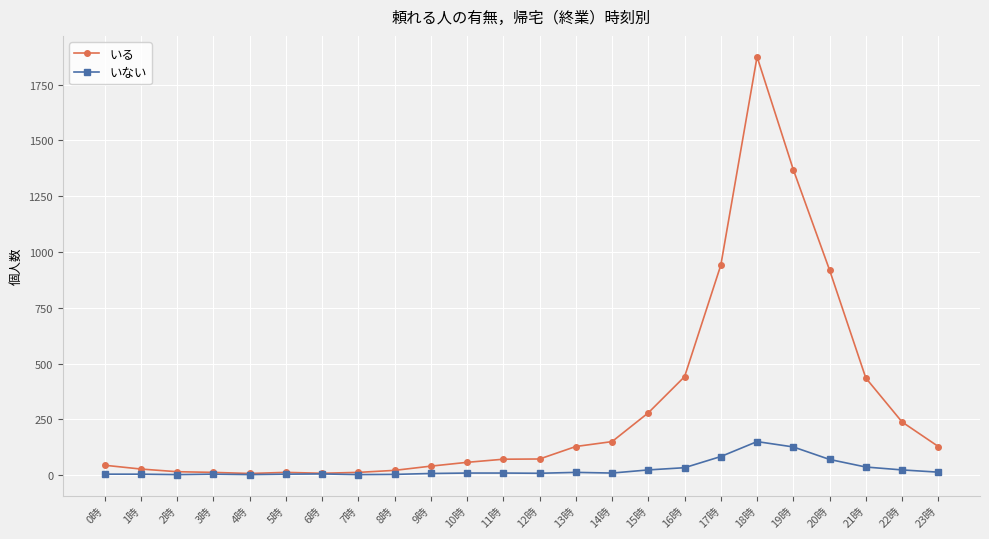

What is the sum of the いる values at 1時 and 16時?

468